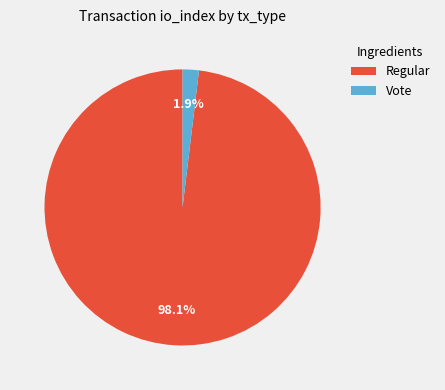

What is the majority slice?

Regular